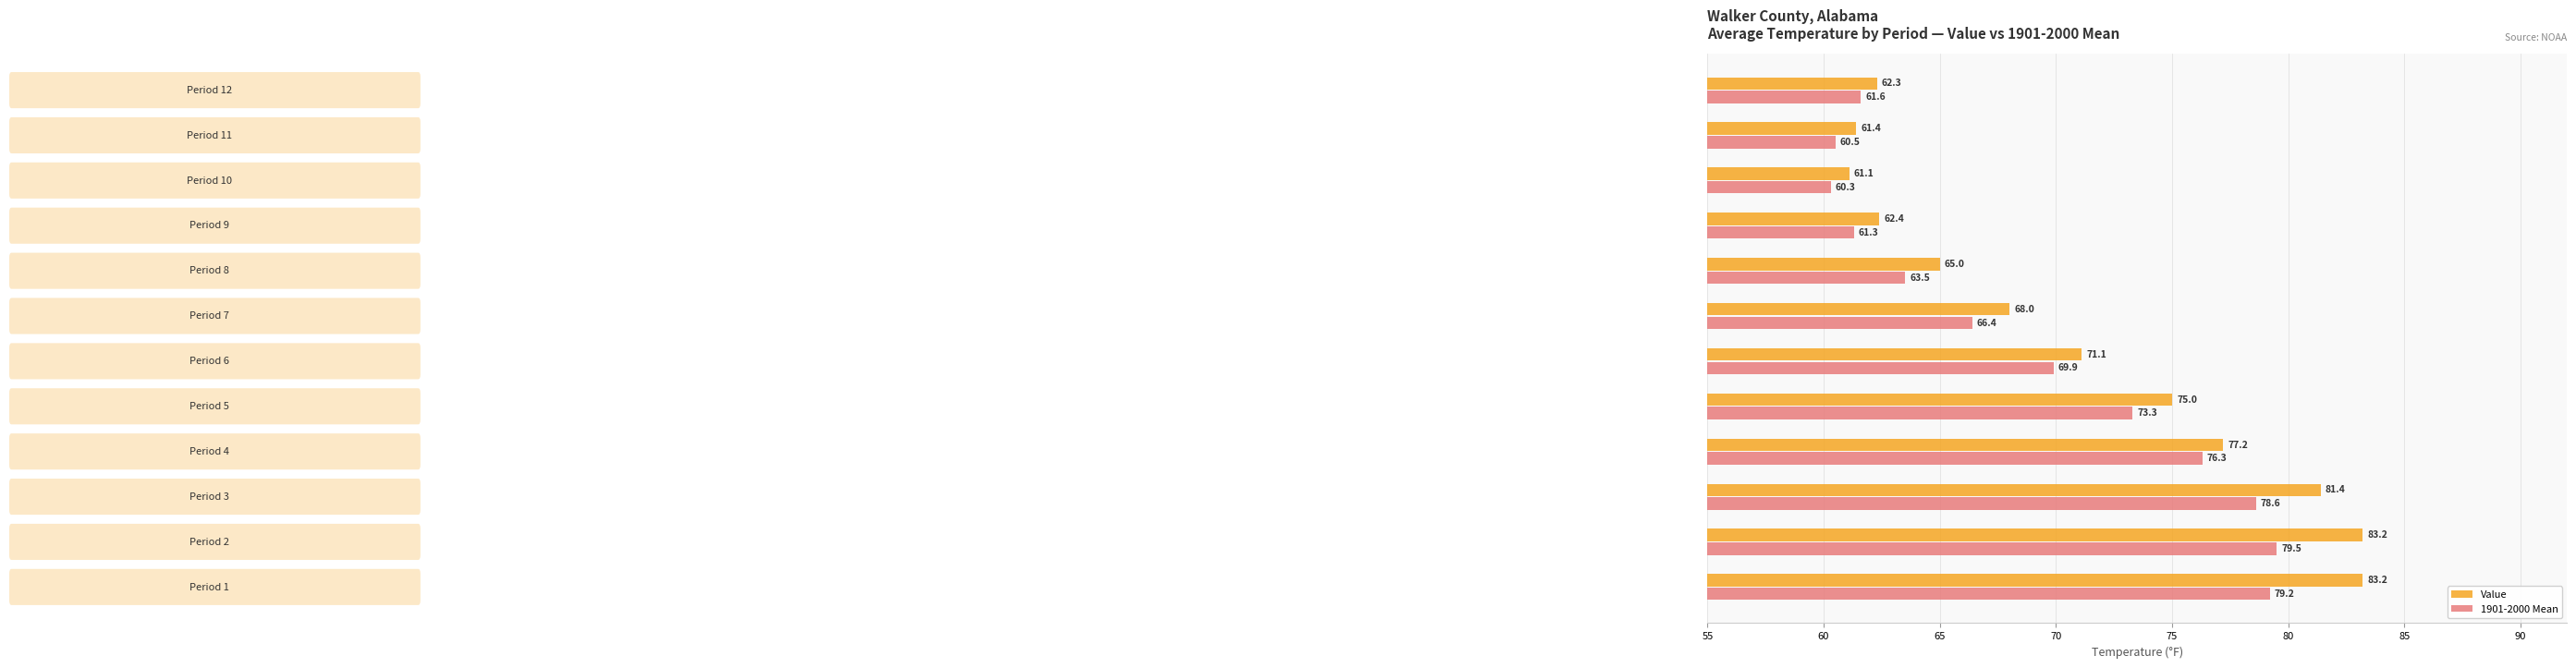

What is the minimum value shown in the chart?

60.3